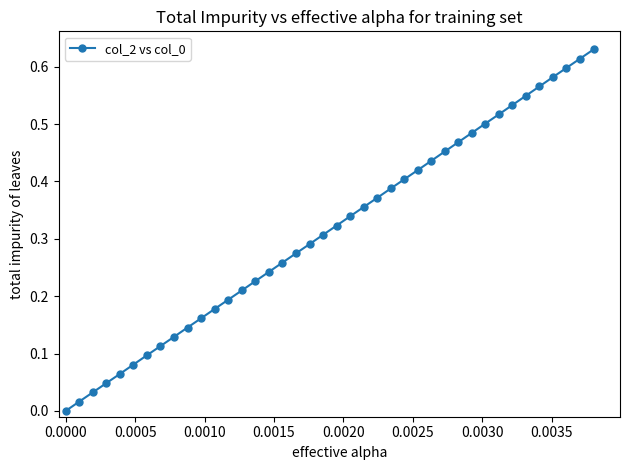

True or false: there are more than 0 points higher than both neighbors.

False